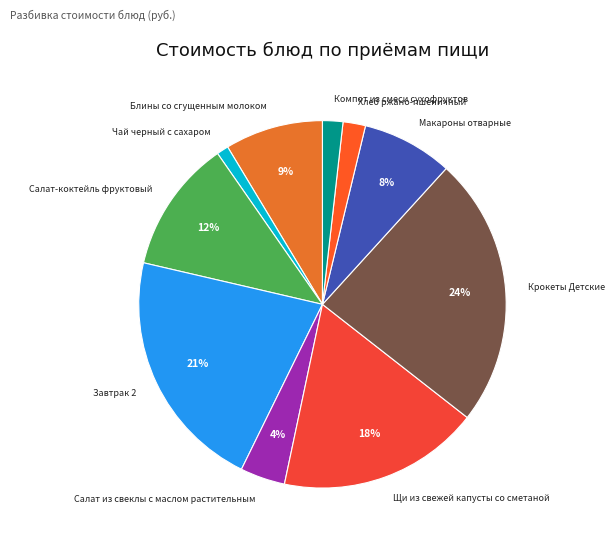

Between Чай черный с сахаром and Салат-коктейль фруктовый, which is larger?

Салат-коктейль фруктовый